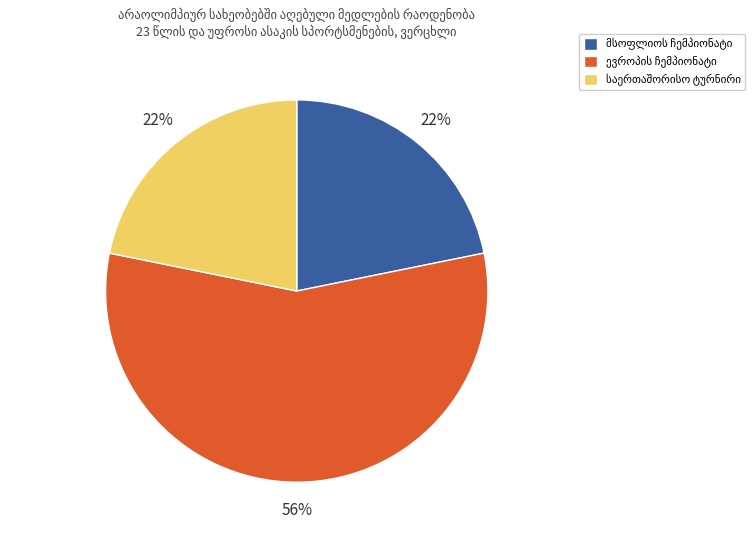

Is there a majority slice in this chart?

Yes